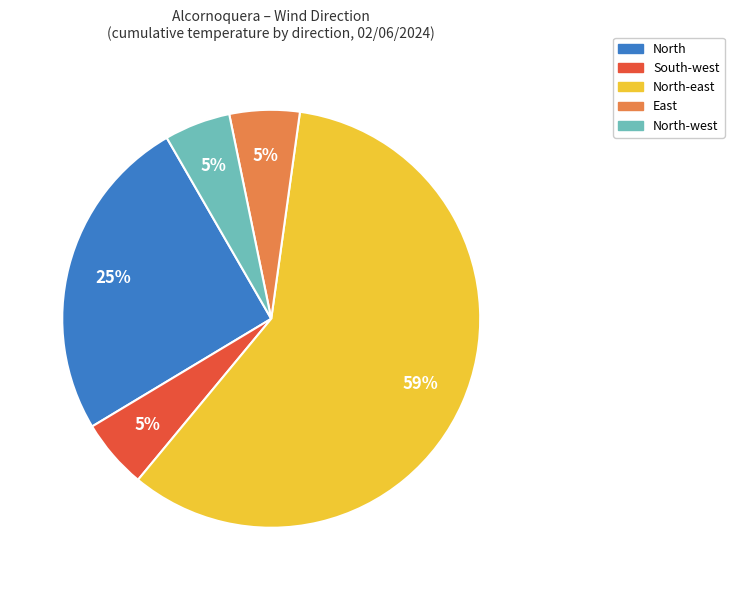

How many slices are in this pie chart?

5